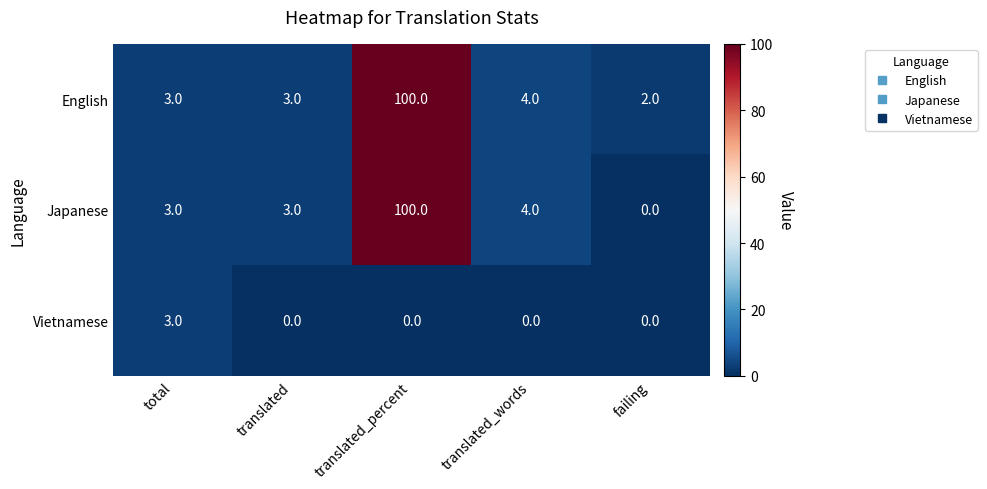

Which series has the widest spread of values?

Japanese